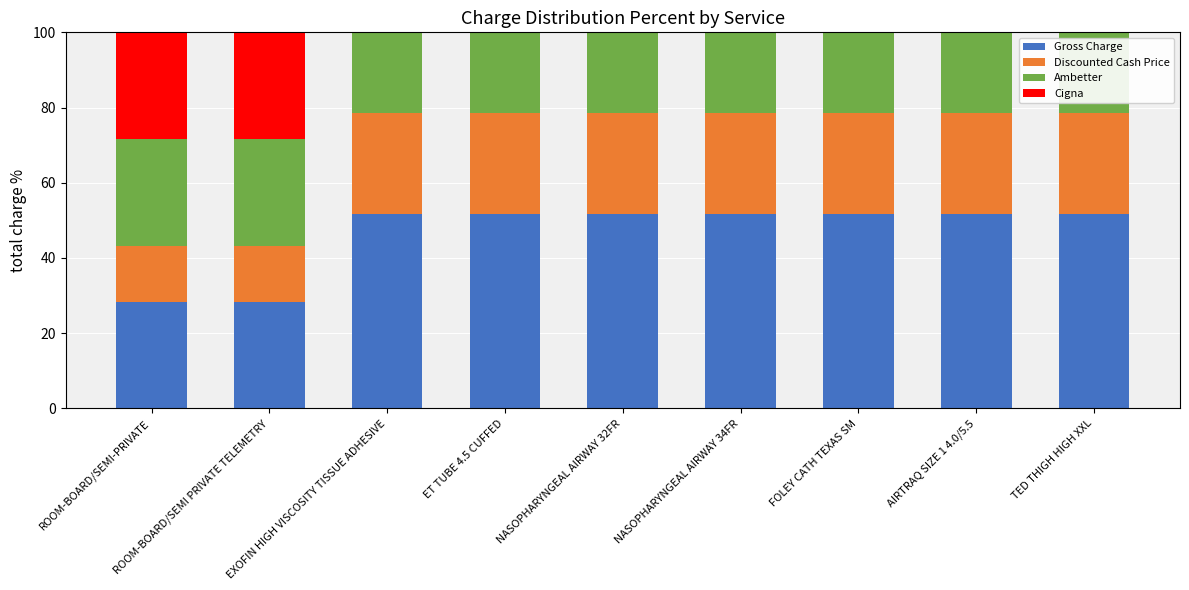

What is the total value across all series at ROOM-BOARD/SEMI PRIVATE TELEMETRY?

100.0